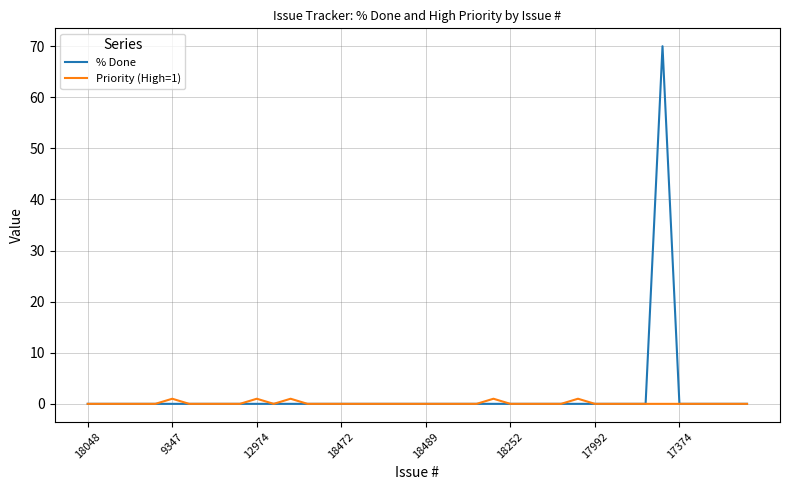

What is the highest value of the % Done series?

70